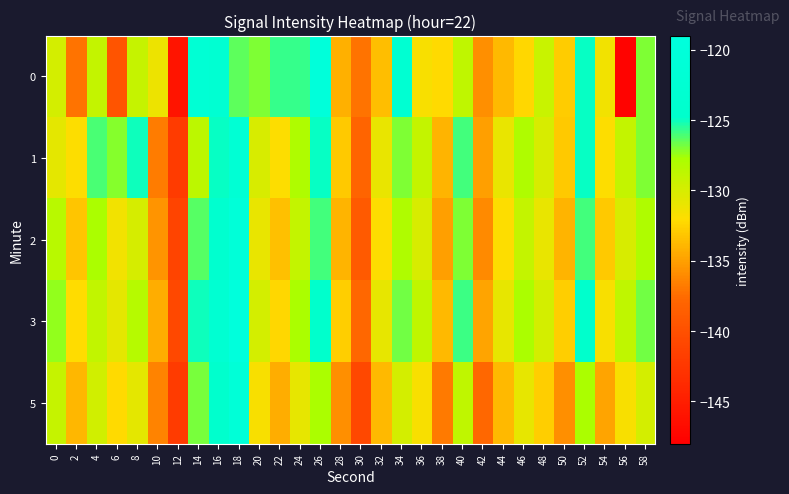

Which has a higher value, 20 or 16?

16